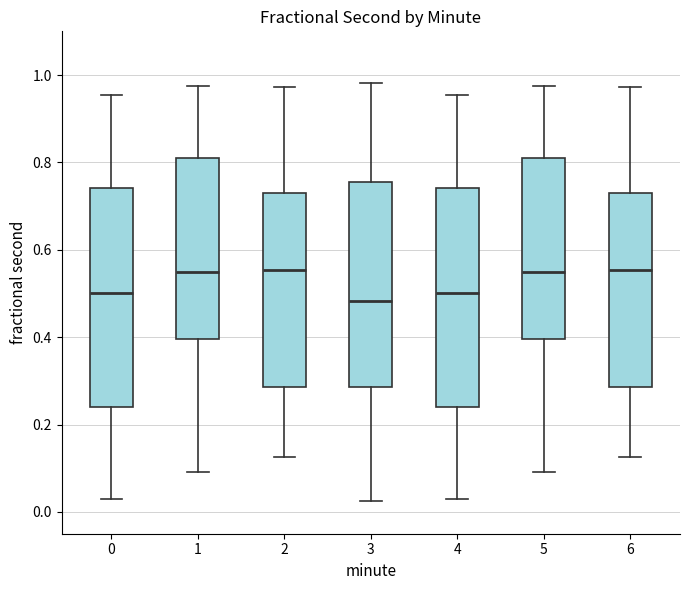

Reading left to right, read every box against the y-axis: the position of its median line, the range the box covers, and the ends of its whiskers. The values are not printed on the chart, so give them approximately, as read against the axis.

0: median 0.50, box 0.24 to 0.74, whiskers 0.02 to 0.96
1: median 0.54, box 0.40 to 0.82, whiskers 0.10 to 0.98
2: median 0.56, box 0.28 to 0.72, whiskers 0.12 to 0.98
3: median 0.48, box 0.28 to 0.76, whiskers 0.02 to 0.98
4: median 0.50, box 0.24 to 0.74, whiskers 0.02 to 0.96
5: median 0.54, box 0.40 to 0.82, whiskers 0.10 to 0.98
6: median 0.56, box 0.28 to 0.72, whiskers 0.12 to 0.98